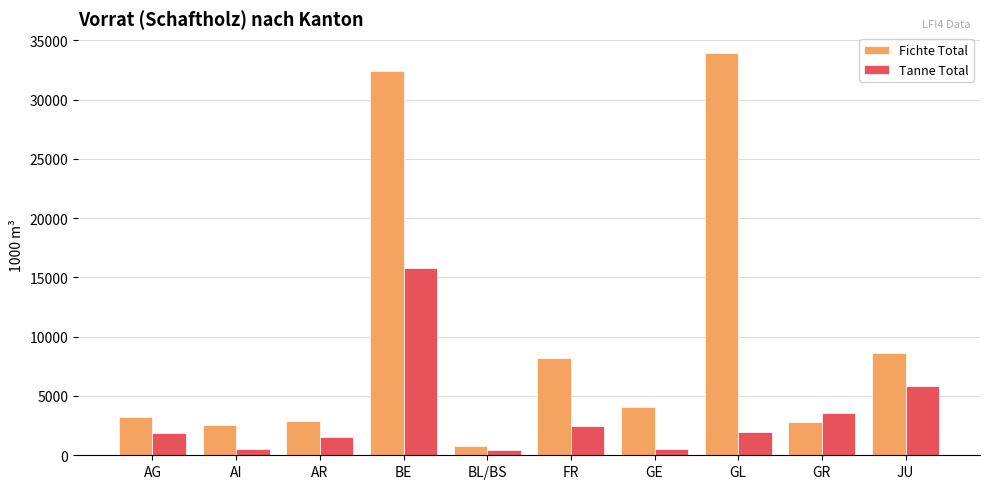

What is the minimum value for Fichte Total?

744